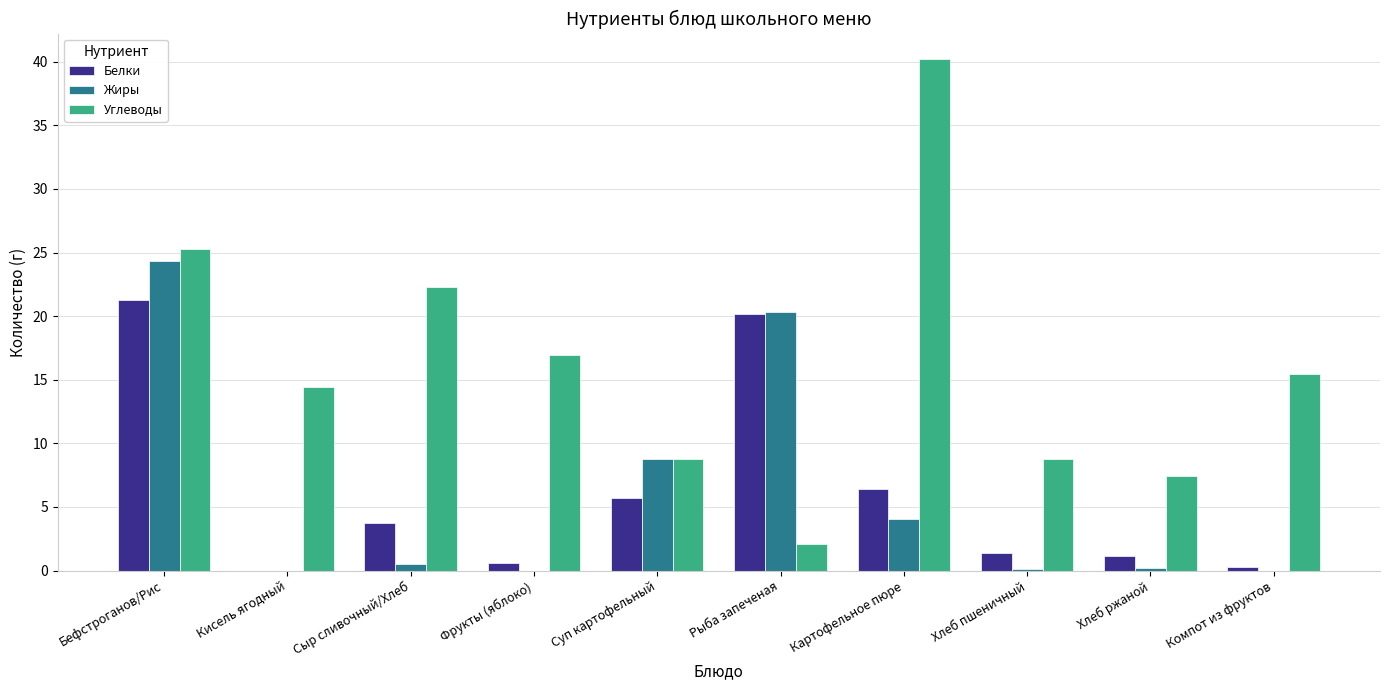

True or false: Жиры has a value of 20.3 at Рыба запеченая.

True